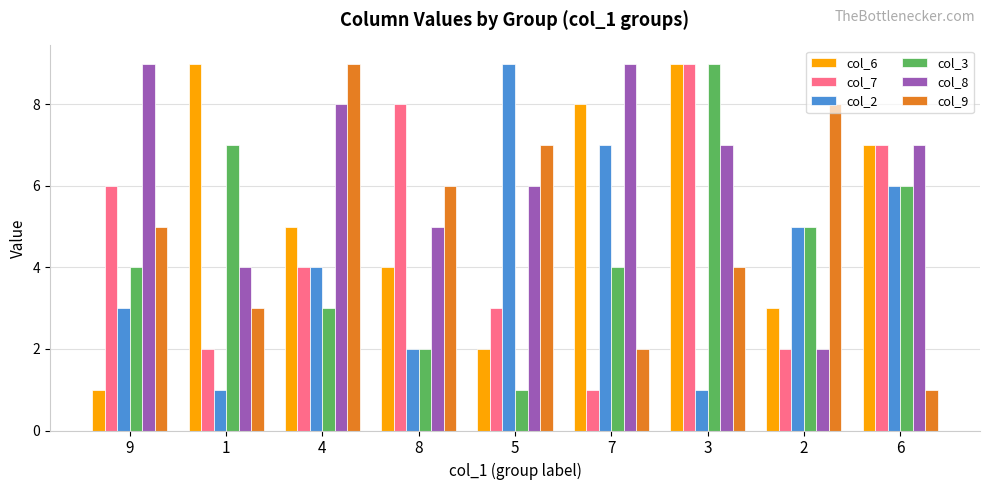

What position from the right is 1?

8